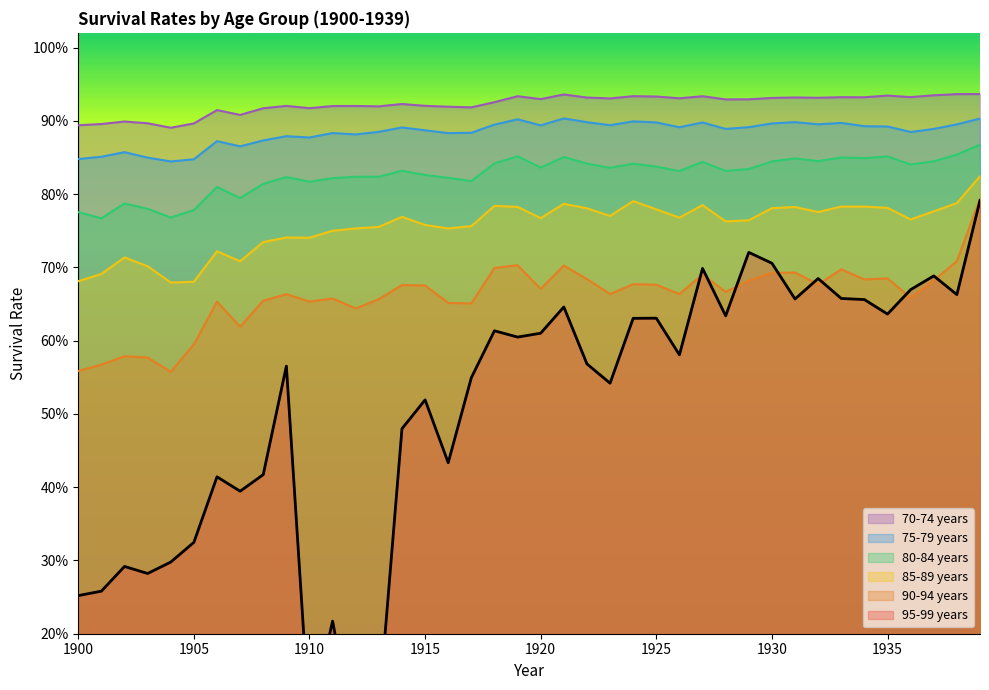

The value of 95-99 years at 1928 is 0.6. True or false?

True